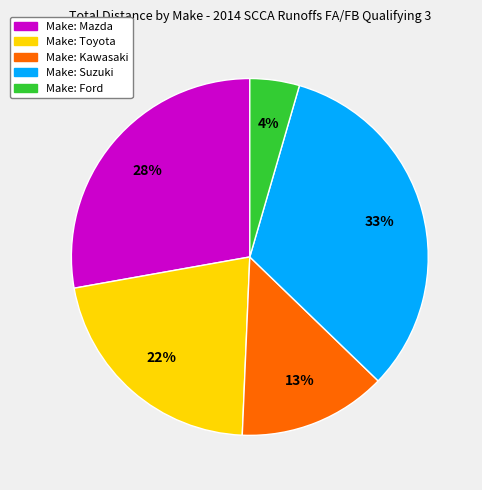

To the nearest percent, what is the average slice percentage?

20%